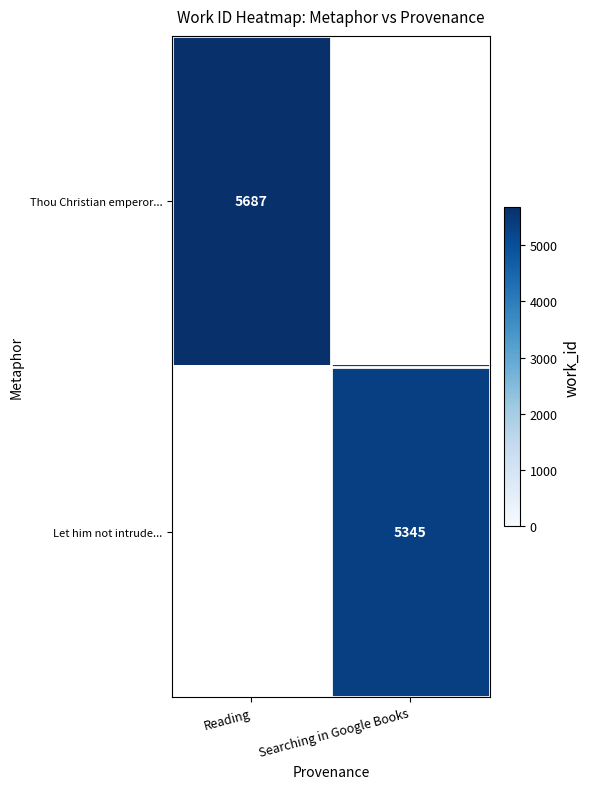

At how many categories does at least one series exceed 5475?

1